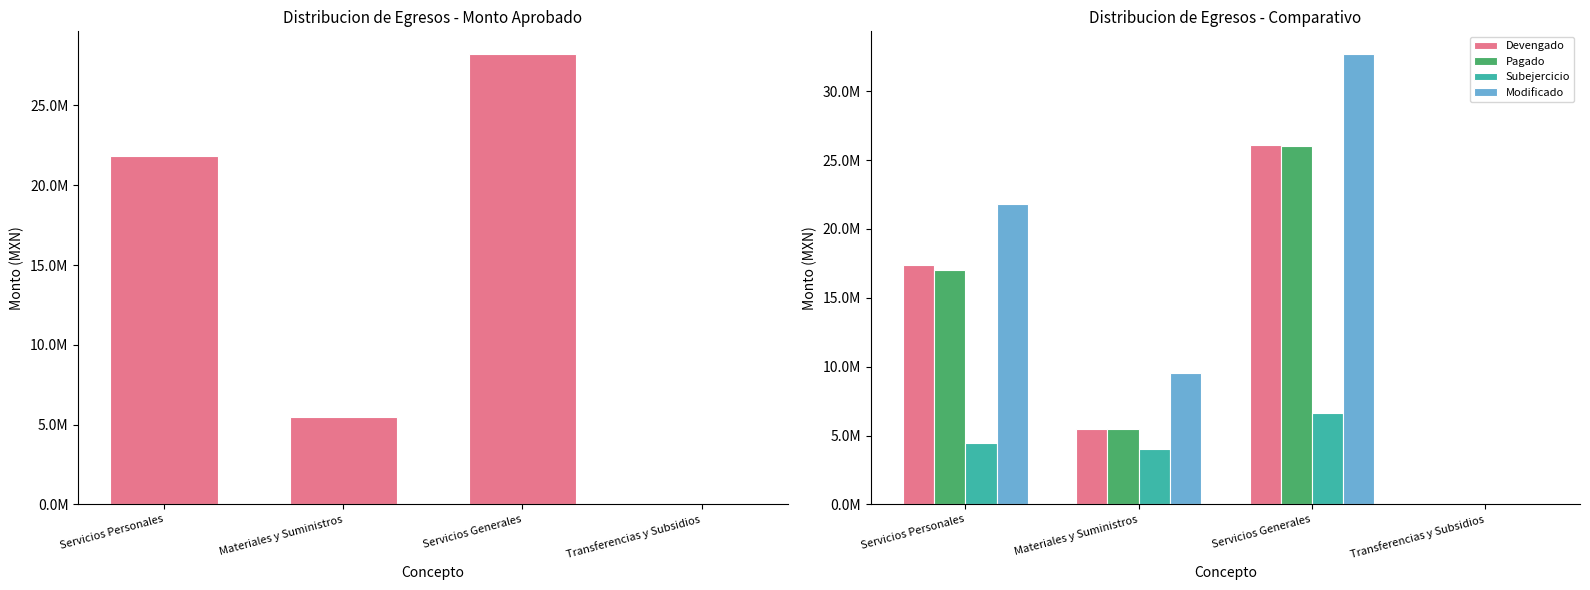

The value of Pagado at Servicios Personales is 8466465.8. True or false?

False